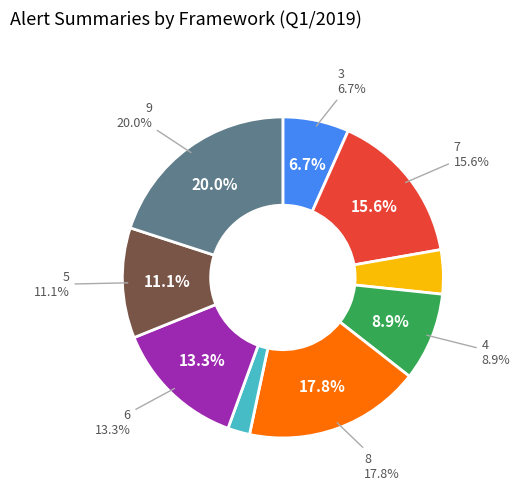

Combined, do 9 and 7 account for over 50%?

No